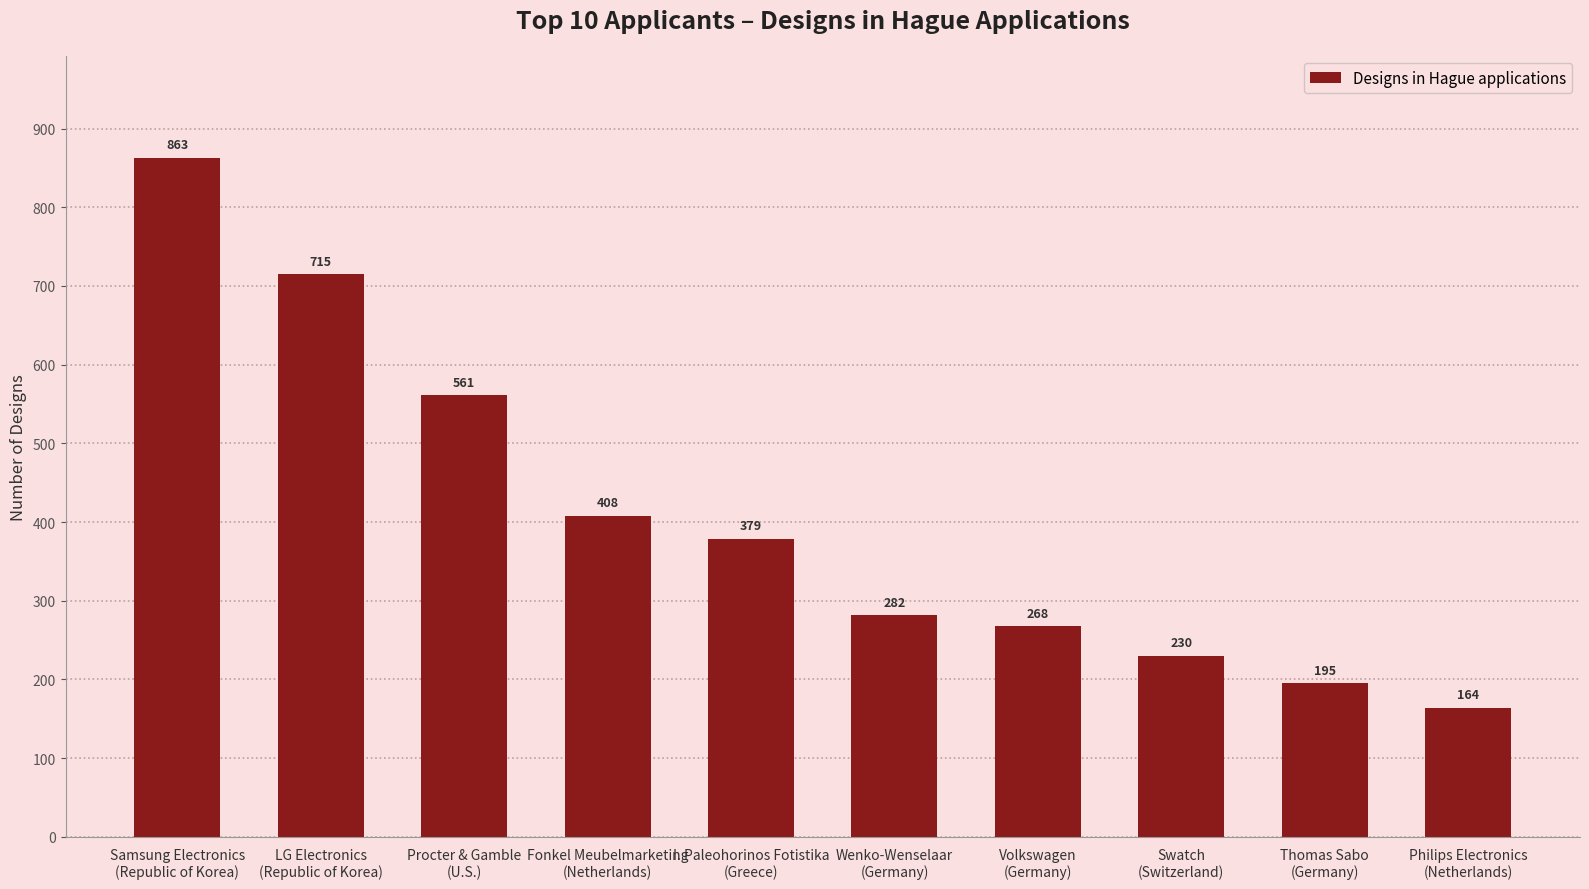

Which has a higher value, Procter & Gamble
(U.S.) or I. Paleohorinos Fotistika
(Greece)?

Procter & Gamble
(U.S.)